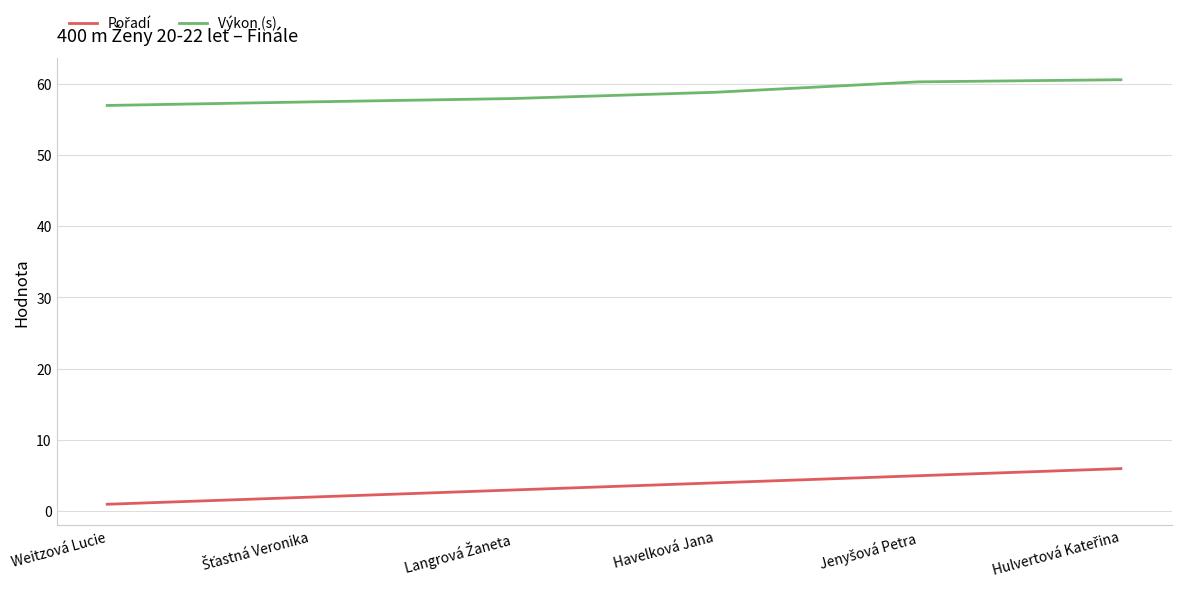

What is the difference between the second highest and second lowest values in the Výkon (s) series?

2.8